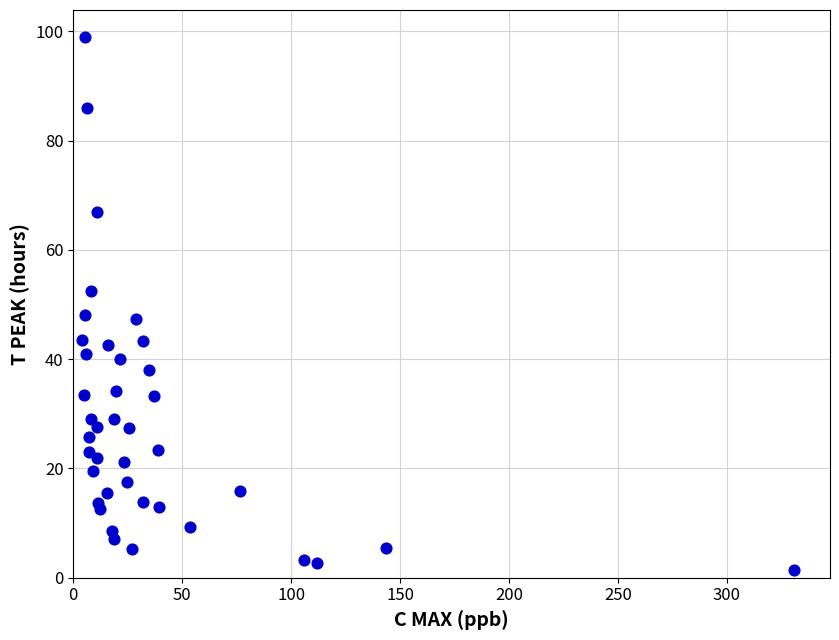

What is the range of X values (max minus min)?

326.9